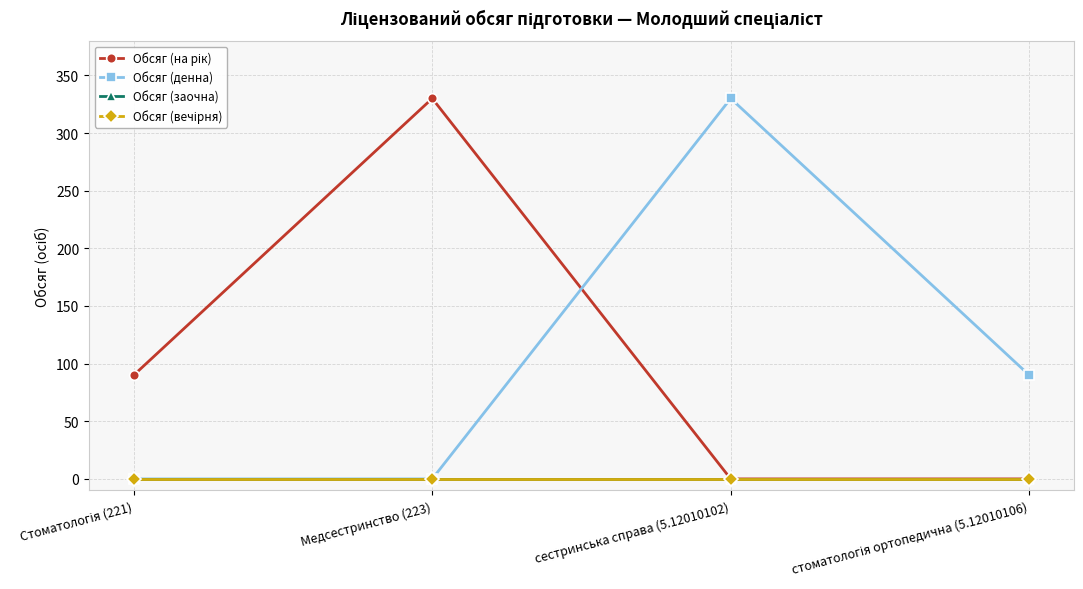

What position from the left is стоматологія ортопедична (5.12010106)?

4